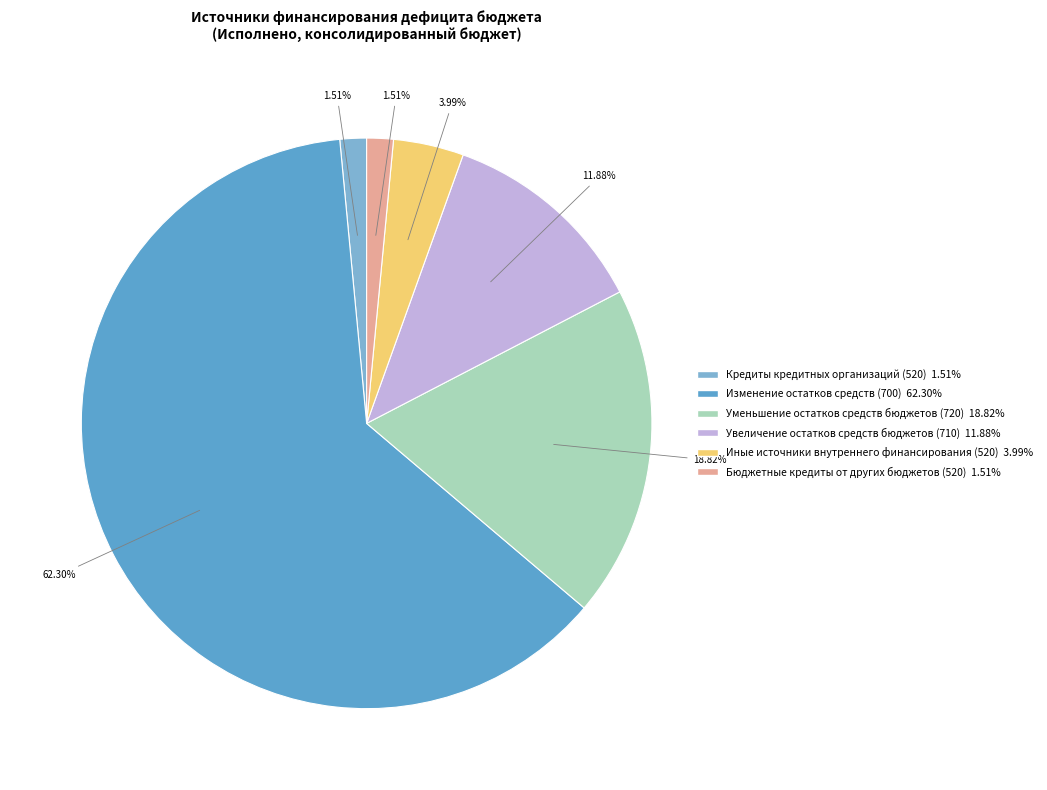

Count the number of slices in the pie.

6